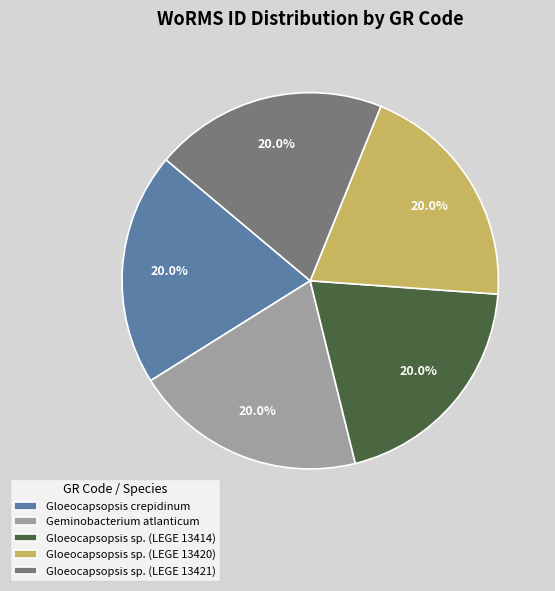

Is the sum of Geminobacterium atlanticum and Gloeocapsopsis crepidinum greater than half?

No